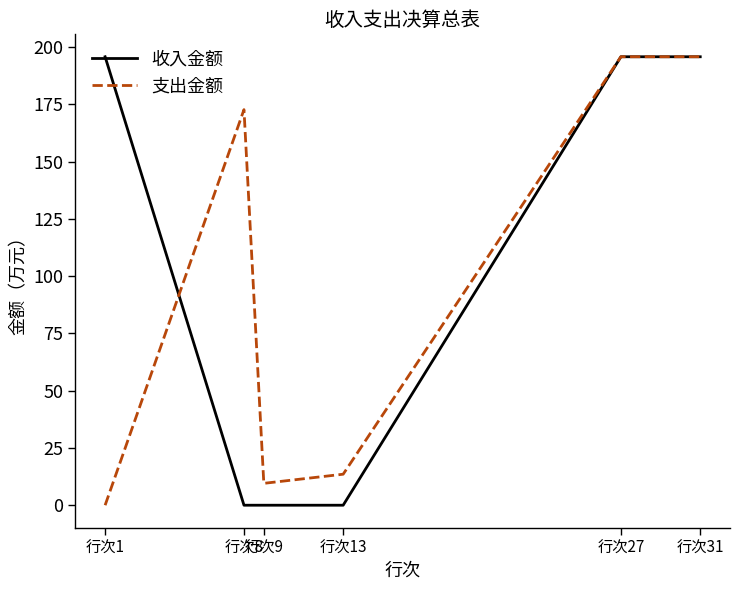

What is the maximum value for 收入金额?

195.8